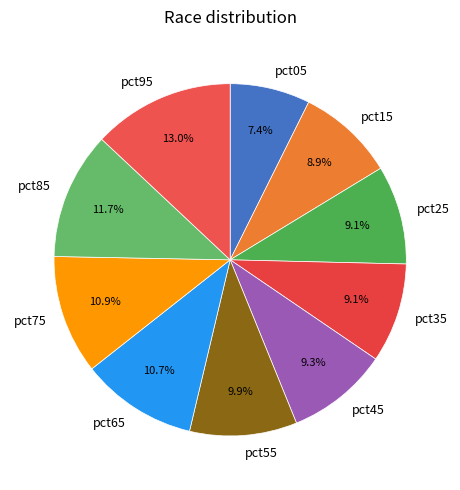

How many slices are in this pie chart?

10